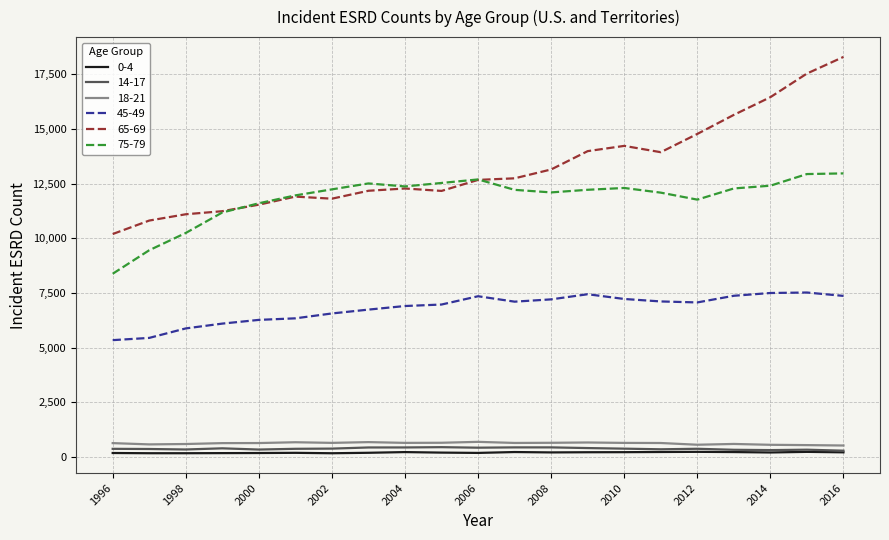

Which series has the largest total across all categories?

65-69